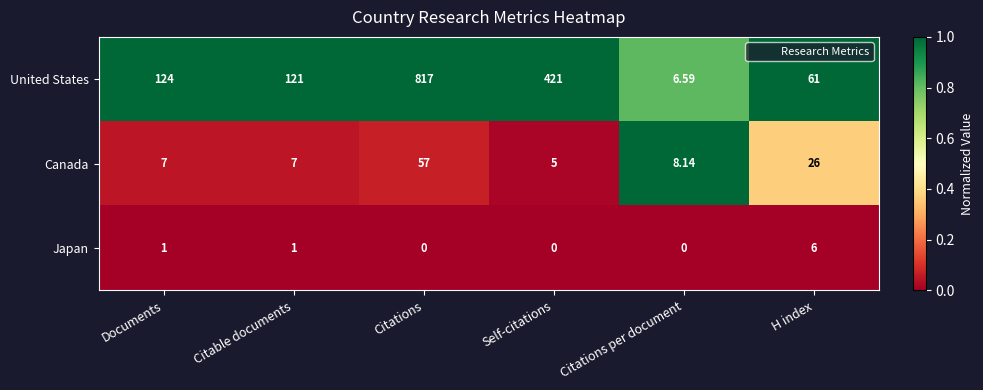

Between Documents and Citable documents, which series saw the biggest shift?

United States